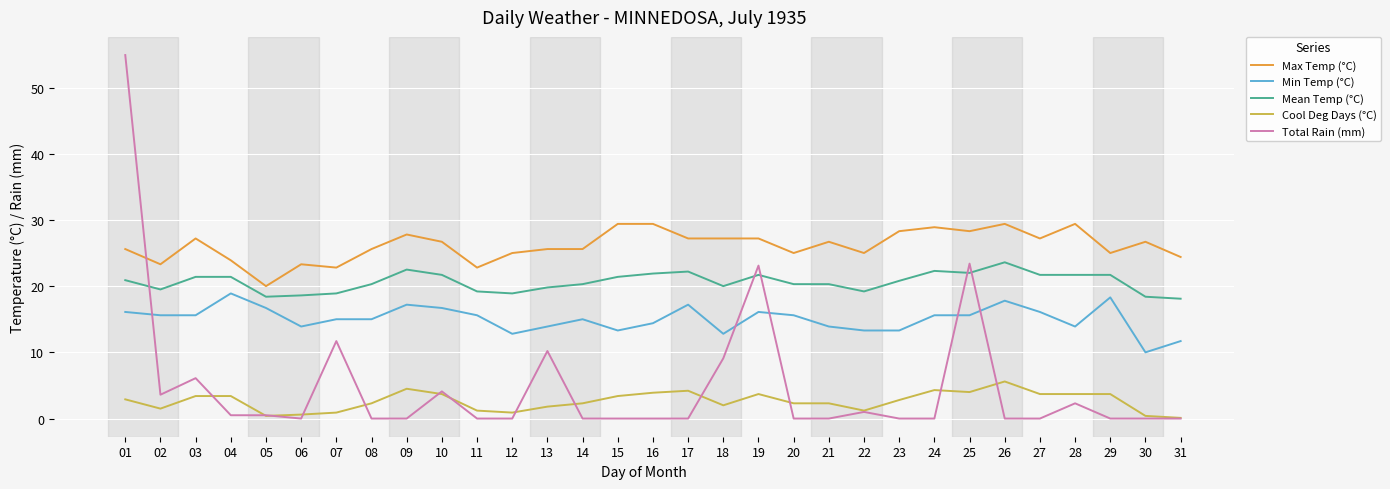

What is the greatest value displayed?

54.9